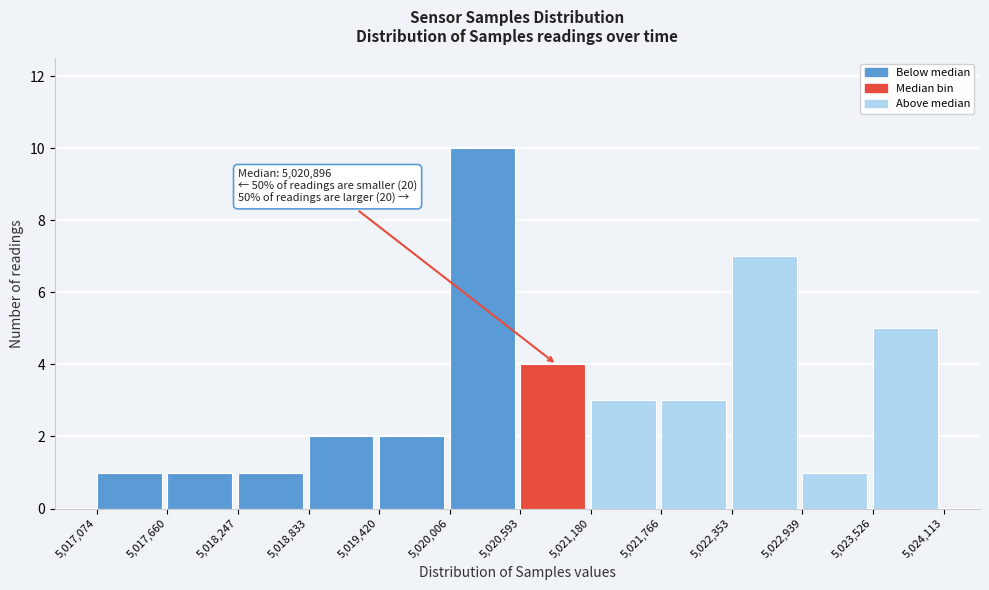

Which range on the x-axis has the tallest bar?

5,020,006 to 5,020,593